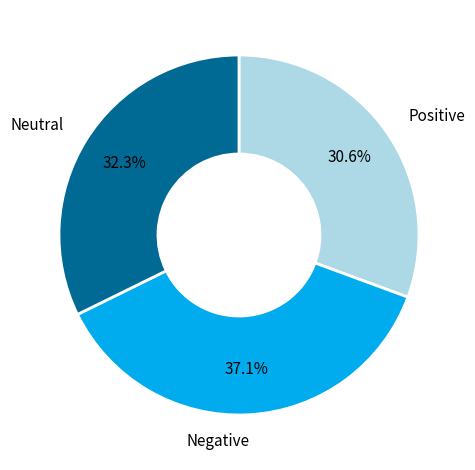

Is there any slice that represents more than half of the pie?

No